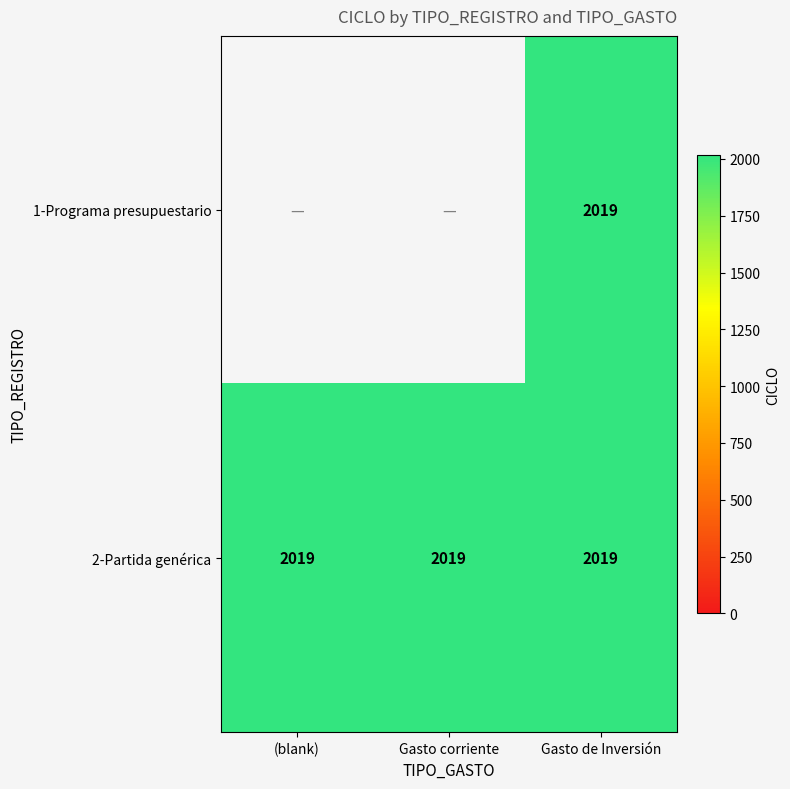

Read the 2-Partida genérica value at Gasto corriente.

2019